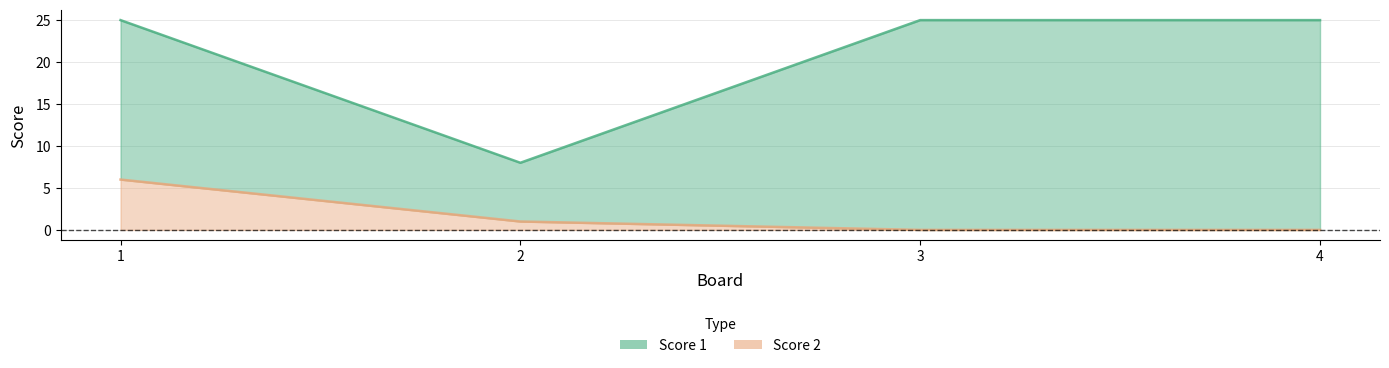

Is the value of Score 2 at 1 greater than the value of Score 1 at 1?

No